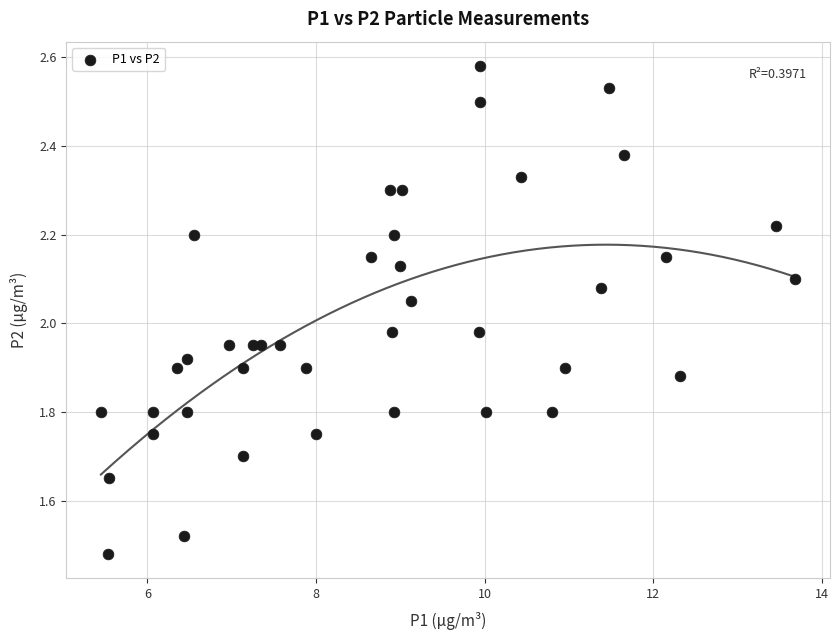

What is the range of X values (max minus min)?

8.2